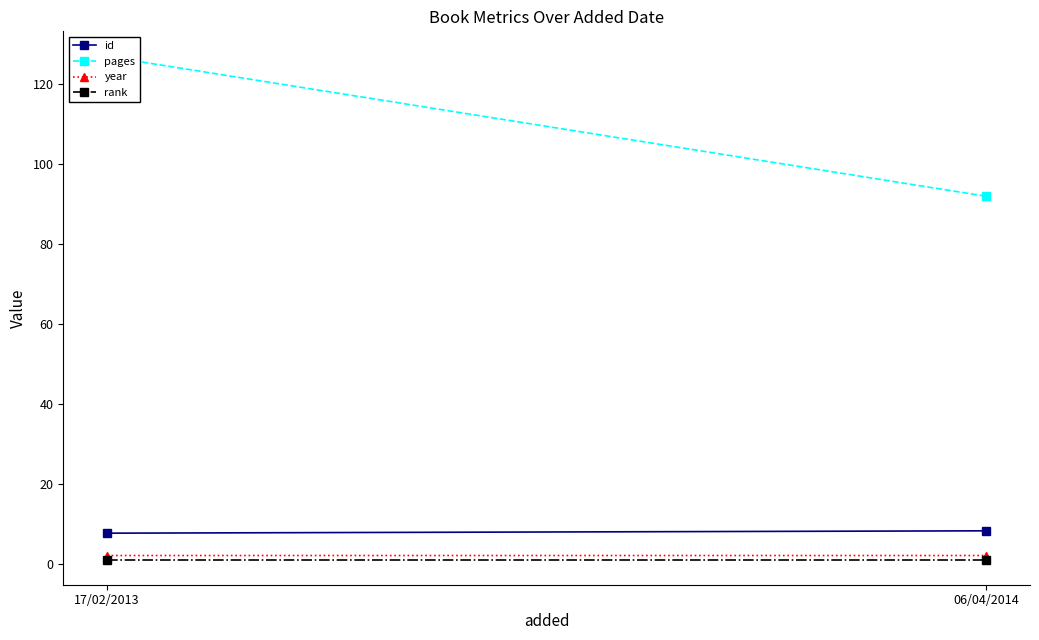

What is the sum of the rank values at 06/04/2014 and 17/02/2013?

2.0